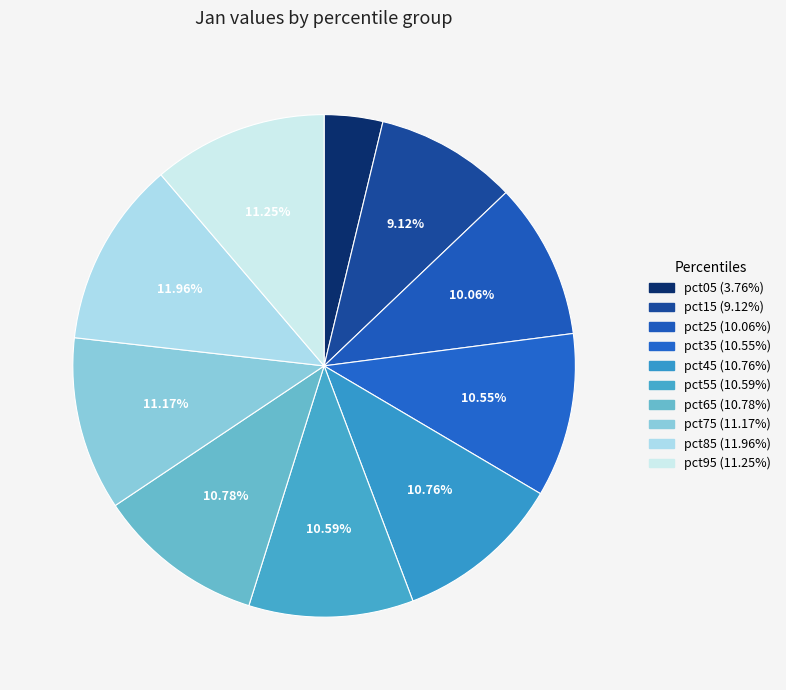

How many slices are in this pie chart?

10